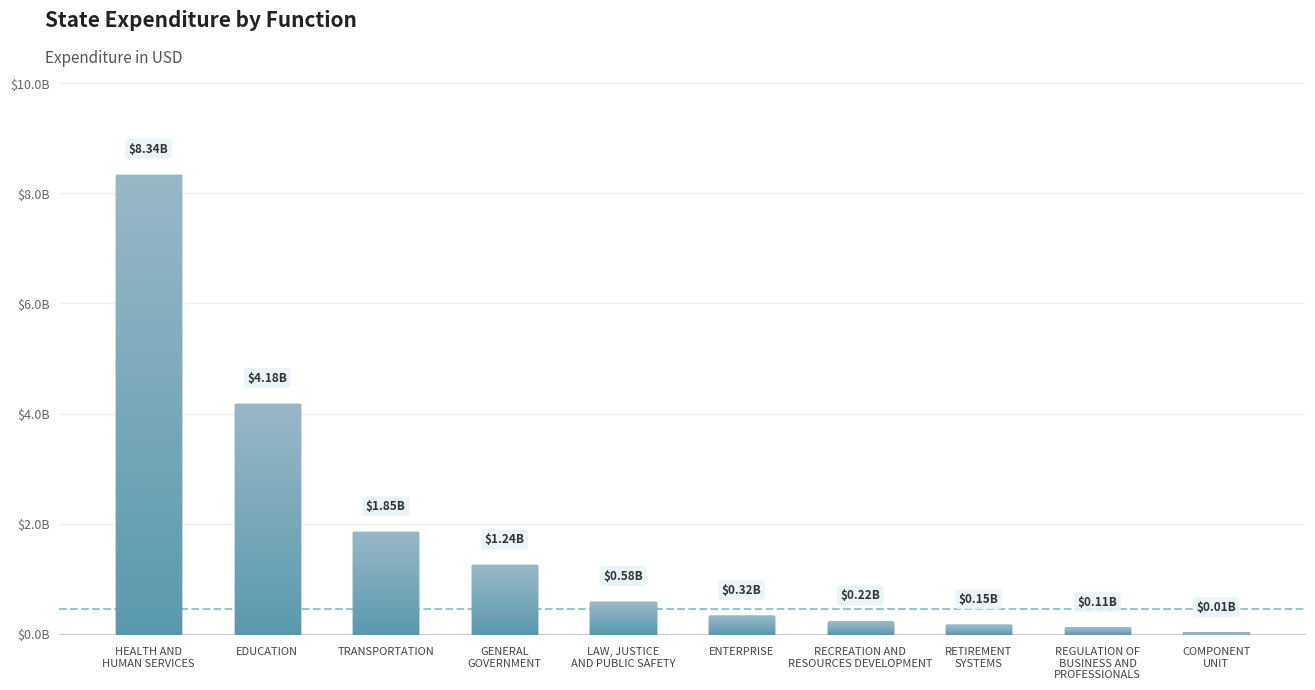

List the labels in order of value, largest first.

HEALTH AND
HUMAN SERVICES, EDUCATION, TRANSPORTATION, GENERAL
GOVERNMENT, LAW, JUSTICE
AND PUBLIC SAFETY, ENTERPRISE, RECREATION AND
RESOURCES DEVELOPMENT, RETIREMENT
SYSTEMS, REGULATION OF
BUSINESS AND
PROFESSIONALS, COMPONENT
UNIT